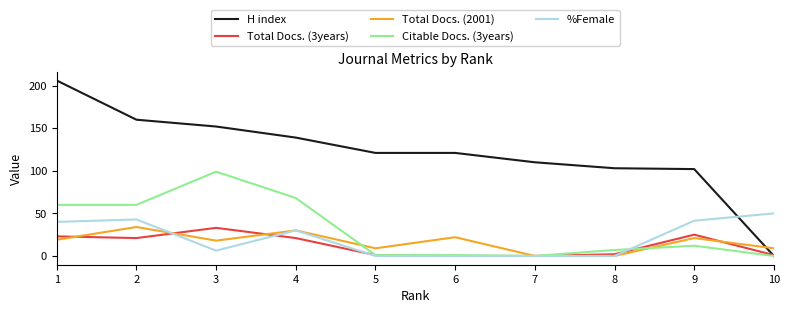

Is the value of Total Docs. (3years) at 9 greater than the value of H index at 3?

No